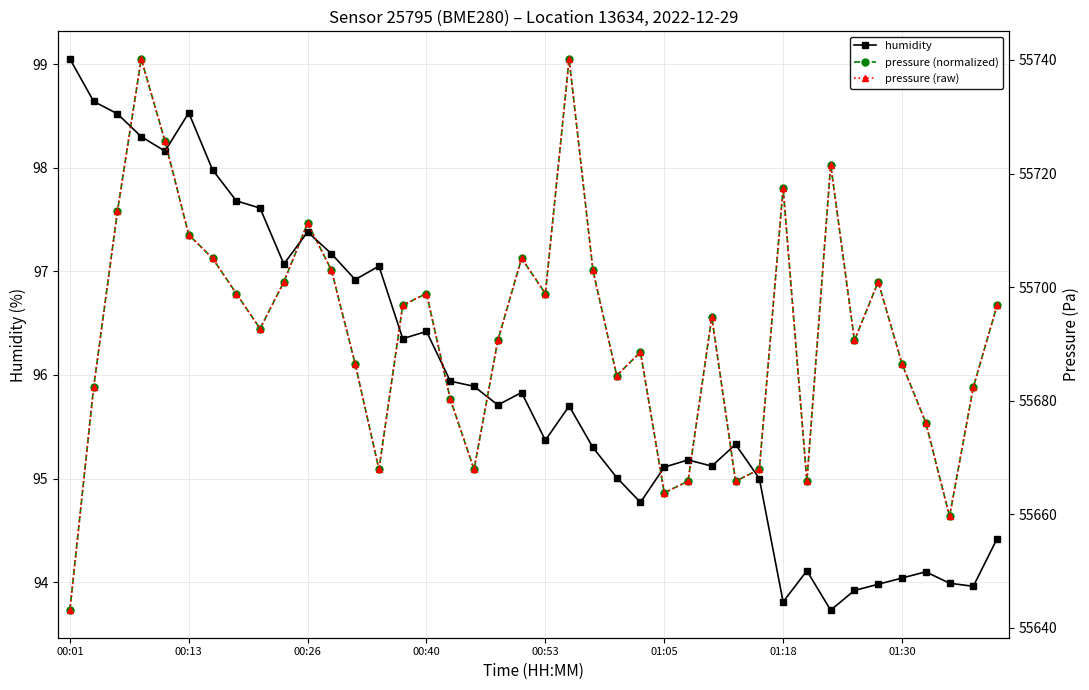

What is the sum of all humidity values?

3838.2